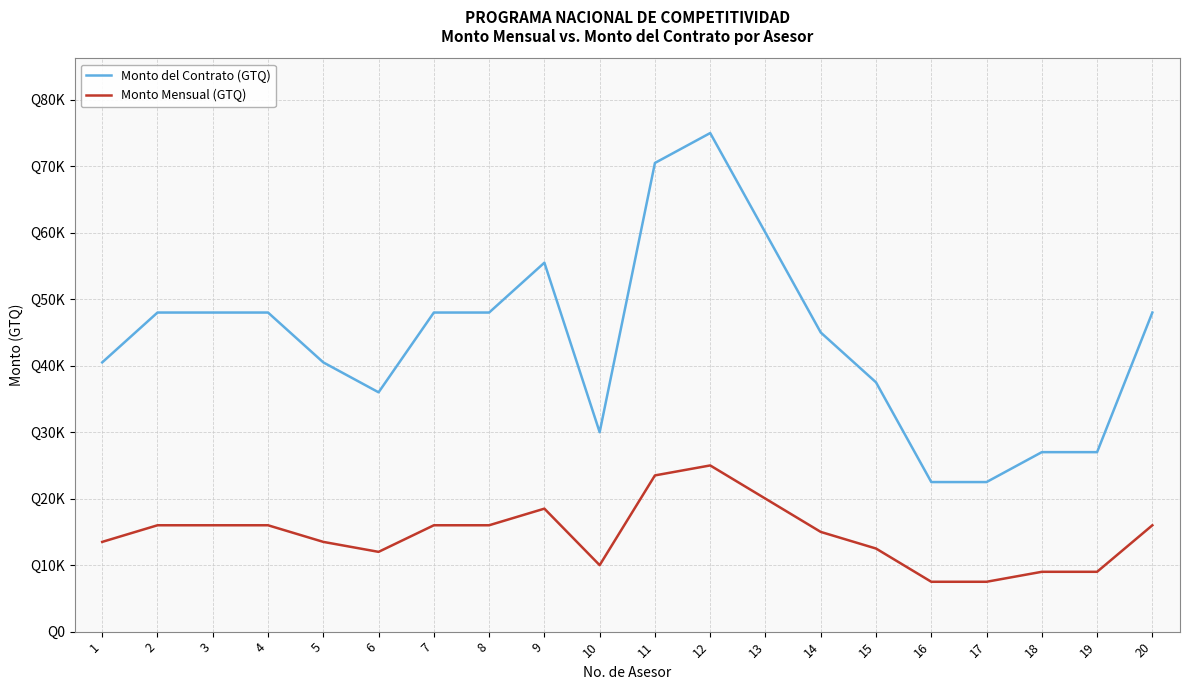

Is the value of Monto Mensual (GTQ) at 8 greater than the value of Monto del Contrato (GTQ) at 3?

No